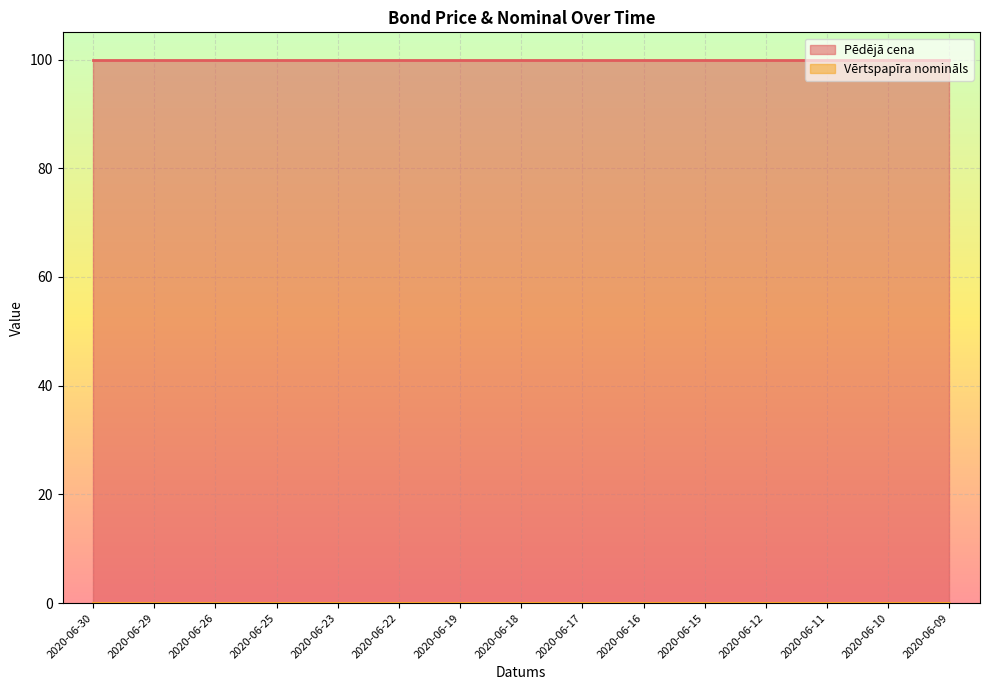

True or false: Vērtspapīra nomināls and Pēdējā cena cross at least once.

False